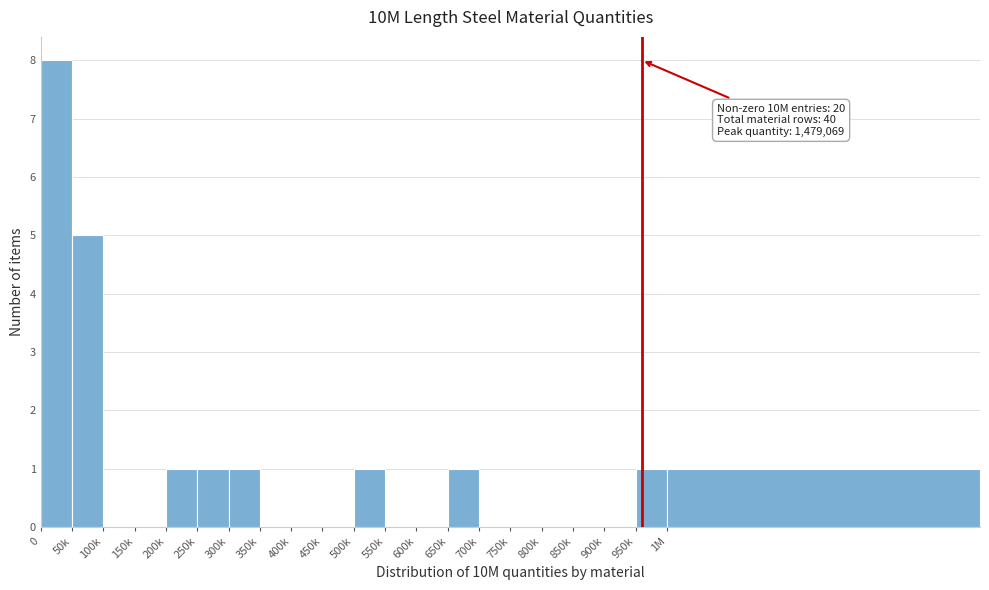

Reading left to right, list all the values displayed in this chart.

0=8	50k=5	100k=0	150k=0	200k=1	250k=1	300k=1	350k=0	400k=0	450k=0	500k=1	550k=0	600k=0	650k=1	700k=0	750k=0	800k=0	850k=0	900k=0	950k=1	1M=1